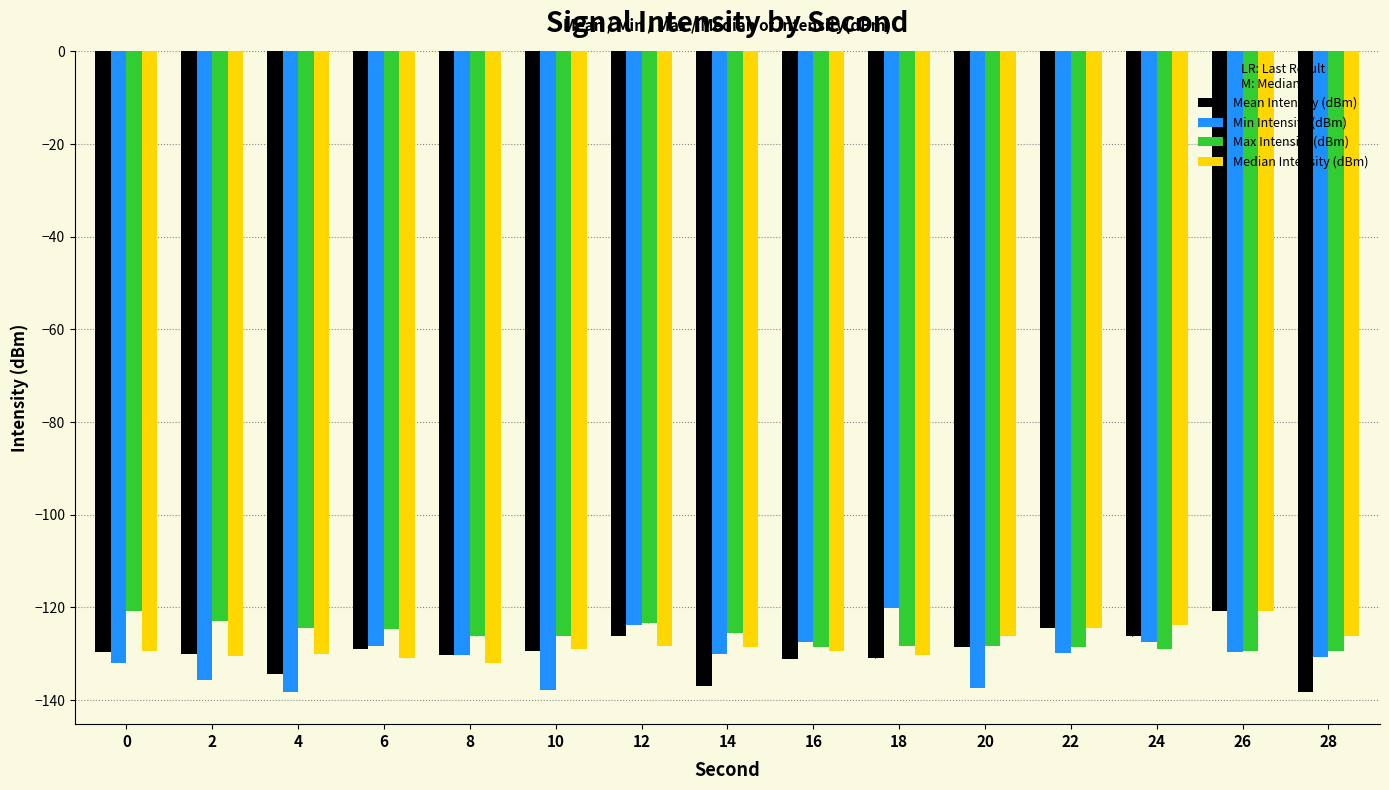

What is the minimum value for Max Intensity (dBm)?

-129.5